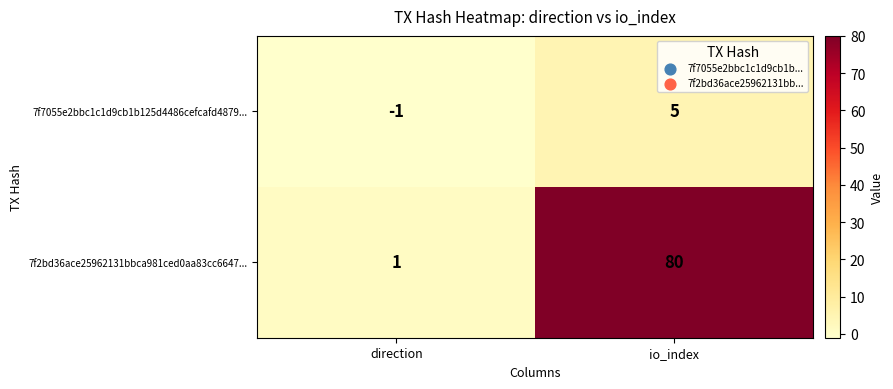

What is the approximate value of 7f2bd36ace25962131bbca981ced0aa83cc6647... at io_index?

80